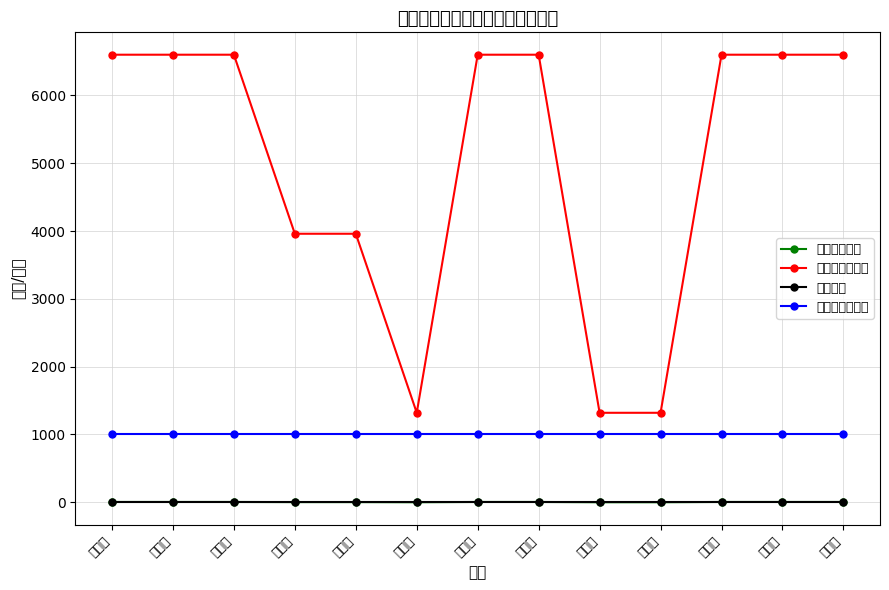

What is the lowest value of the 补贴金额（元） series?

1320